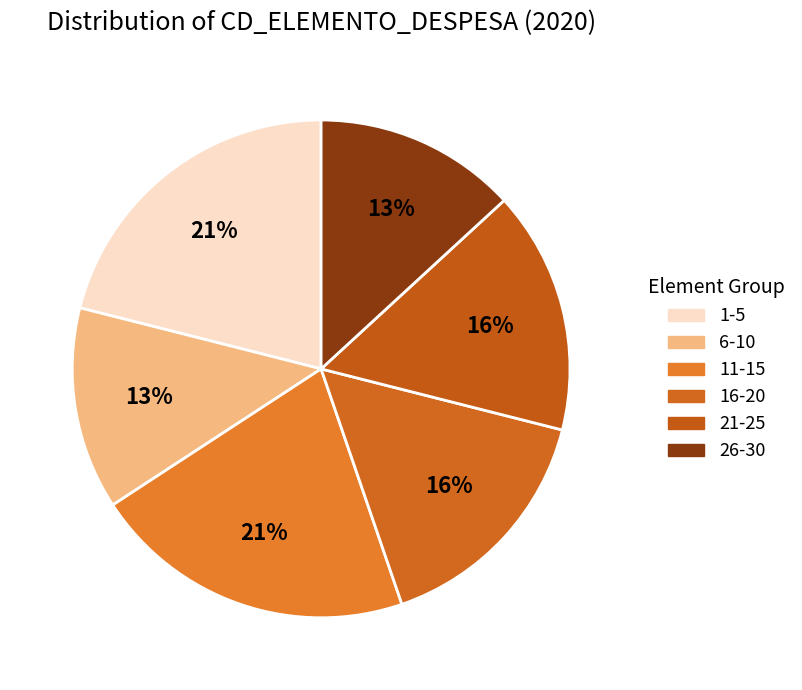

How many segments does this pie chart have?

6